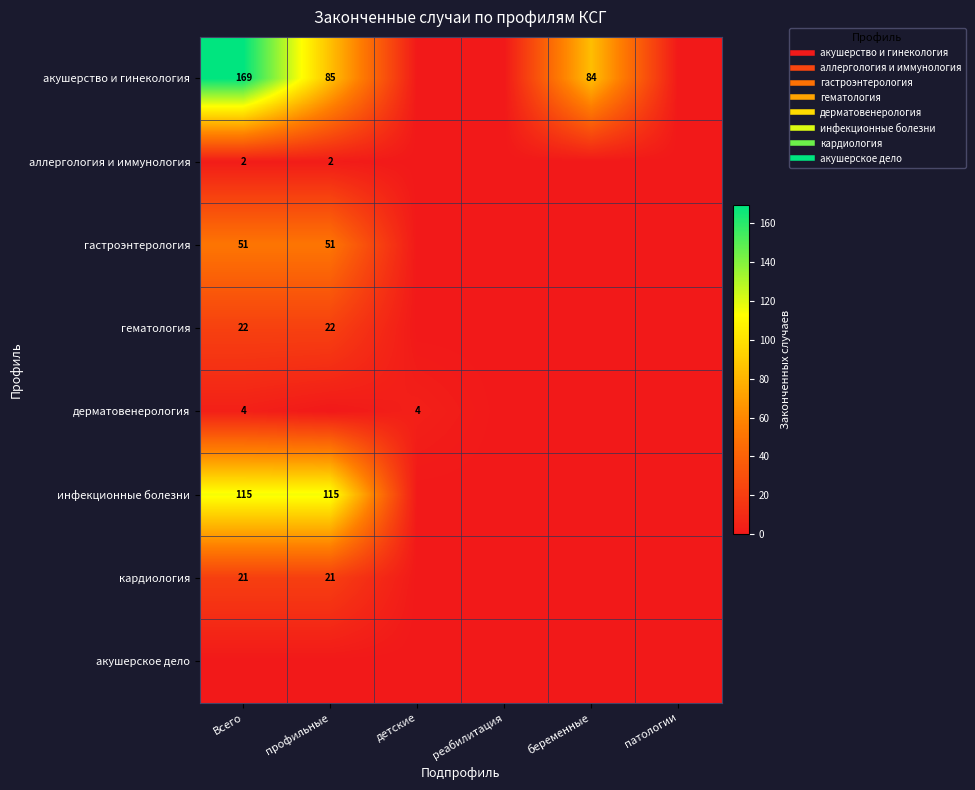

What is the difference between the highest and lowest values at профильные?

115